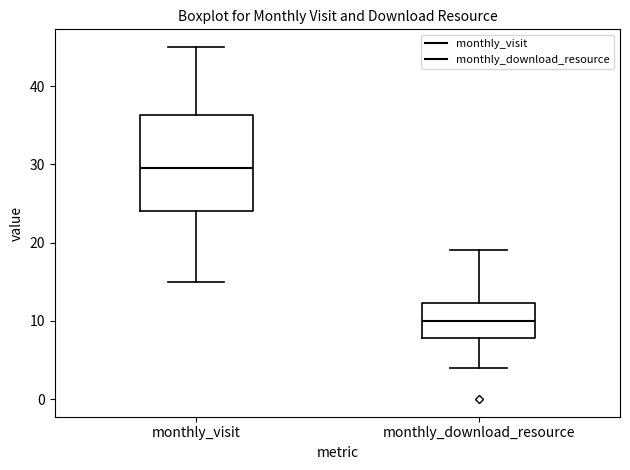

Comparing the boxes themselves (not the whiskers), which one is the tallest?

monthly_visit